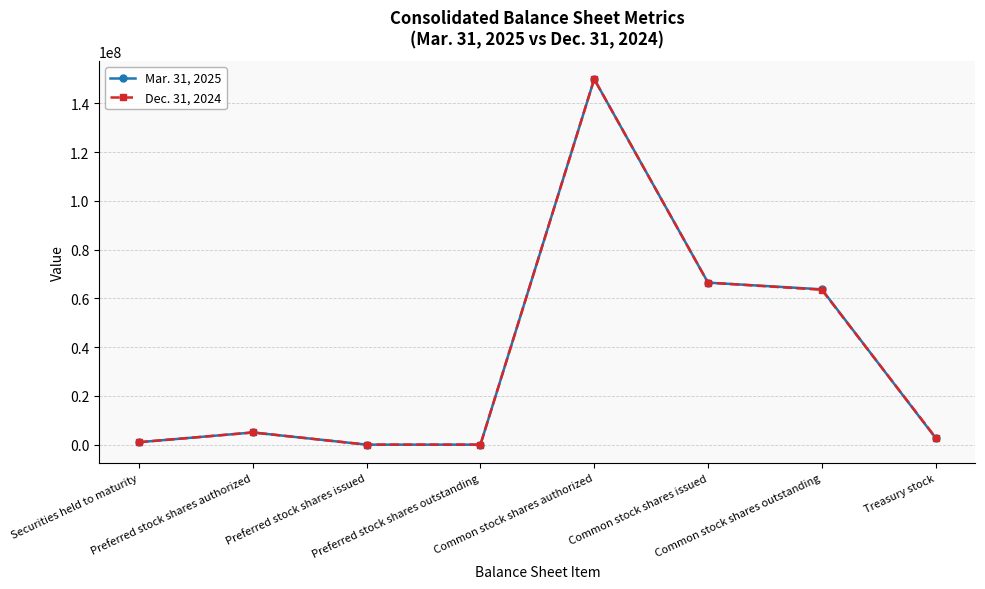

Reading left to right, what are all the values shown in this chart?

Mar. 31, 2025: 1003497	5000000	0	0	150000000	66484225	63739467	2744758
Dec. 31, 2024: 1002544	5000000	0	0	150000000	66484225	63565690	2918535